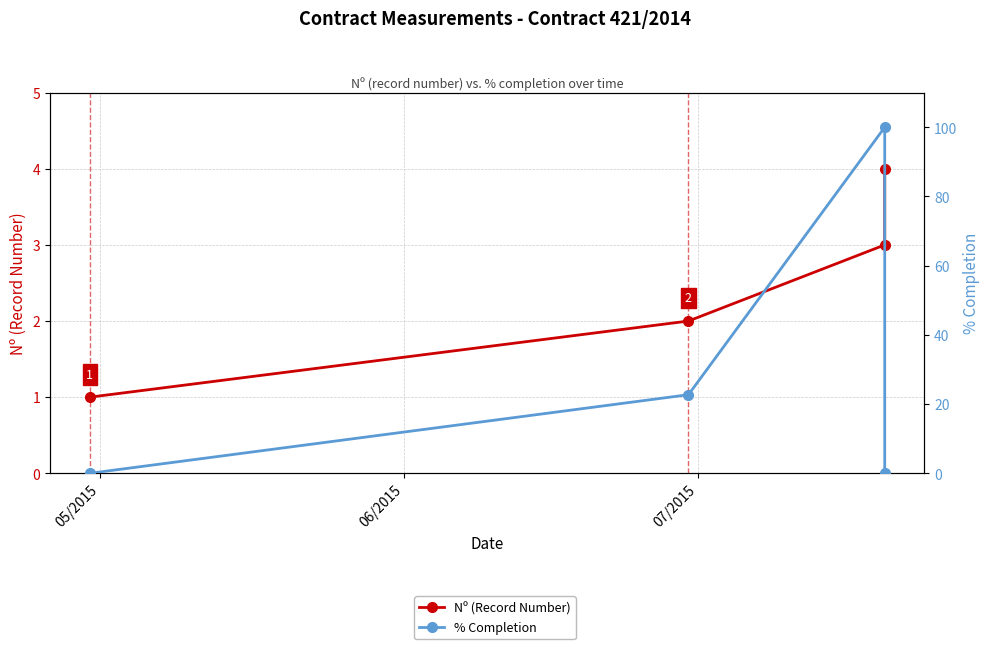

What are all the series names shown in the legend?

Nº (Record Number), % Completion